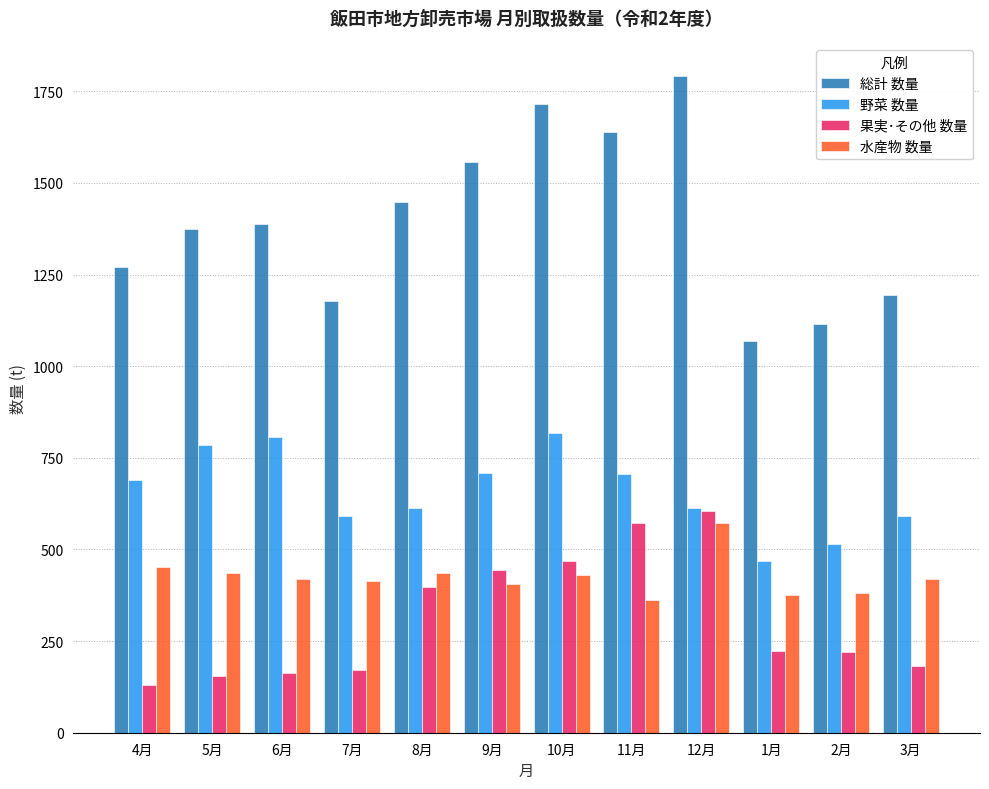

Which series changed the most between 9月 and 2月?

総計 数量